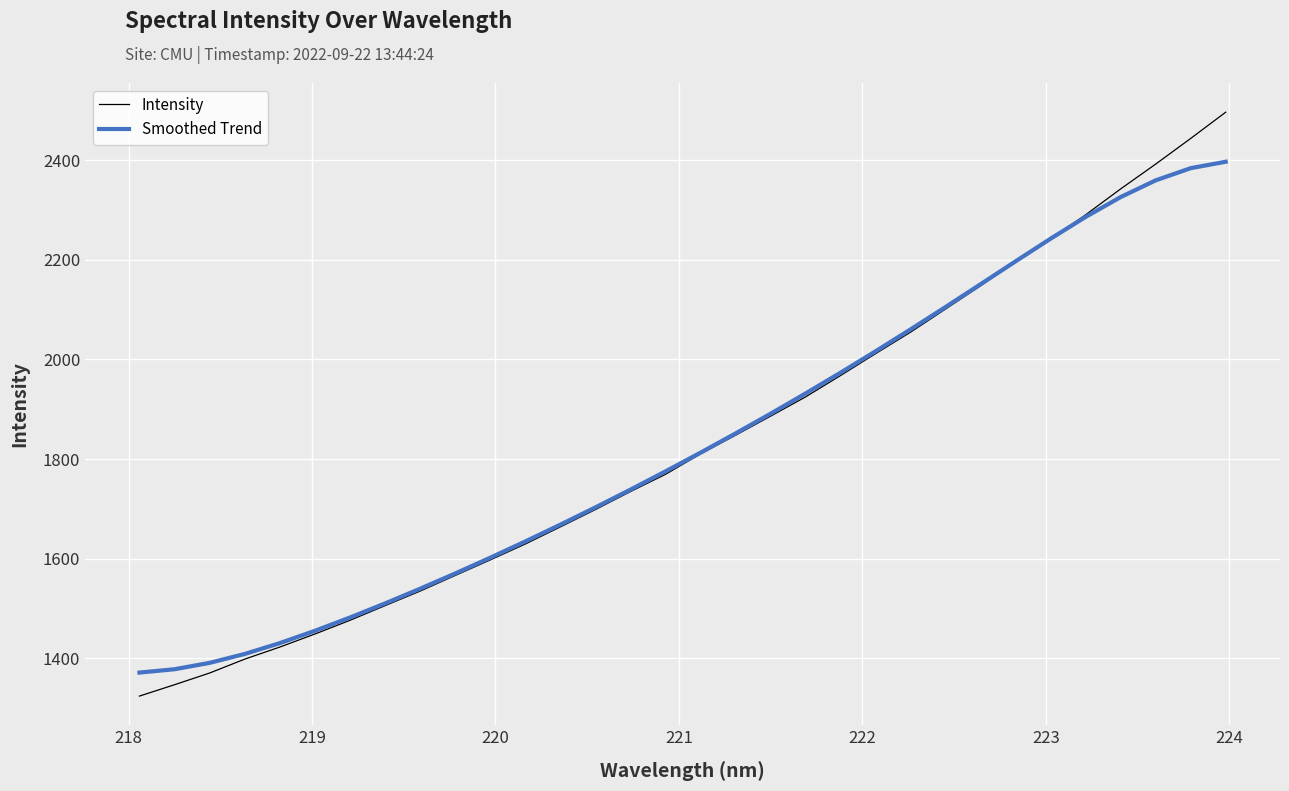

How many lines are shown in the chart?

2